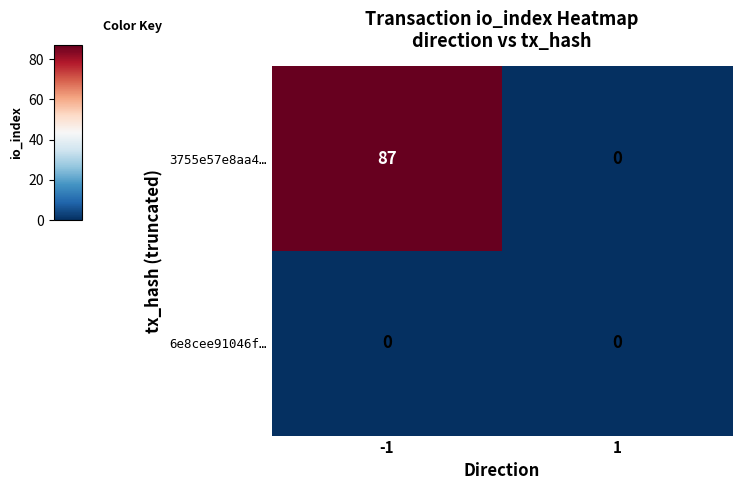

Is it true that 3755e57e8aa4… equals 0 at 1?

True